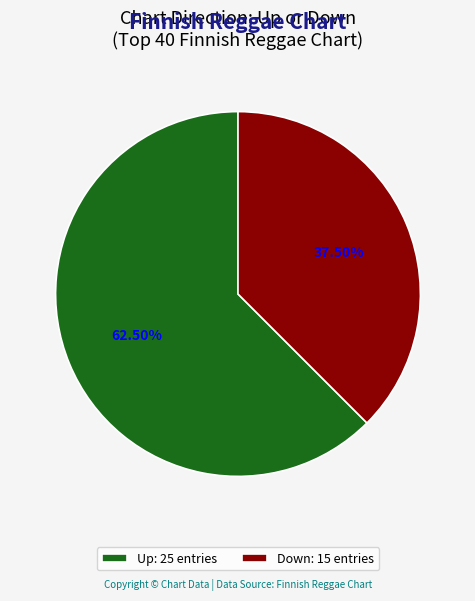

What is the ratio of the value at Down: 15 entries to the value at Up: 25 entries?

0.6